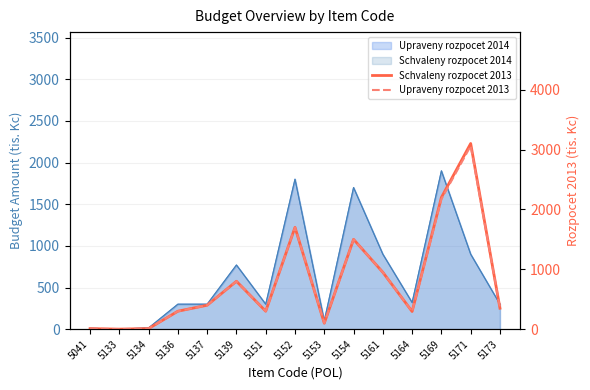

True or false: Schvaleny rozpocet 2013 and Upraveny rozpocet 2013 cross at least once.

False